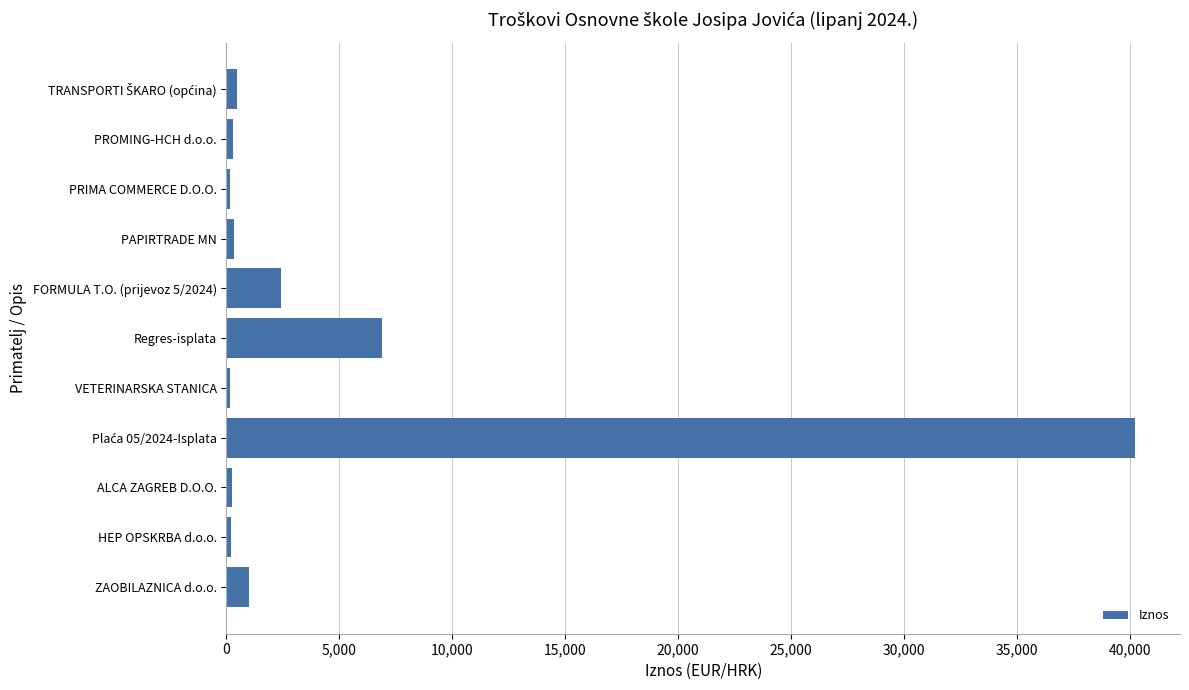

What is the maximum value shown in the chart?

40202.2